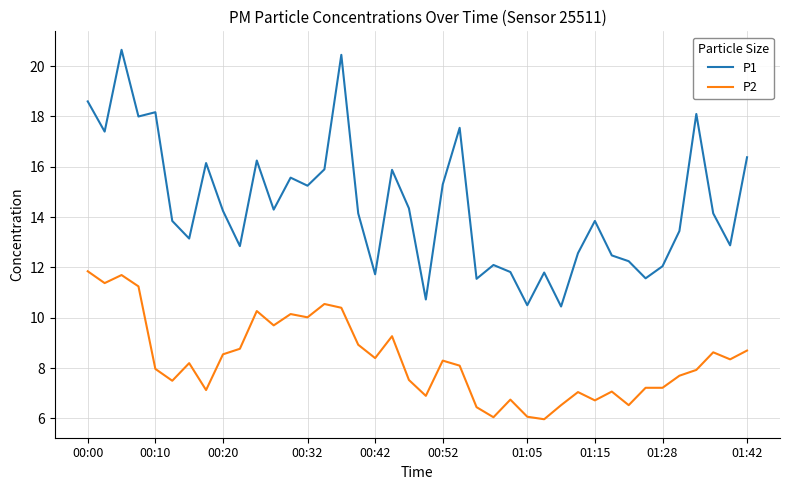

Which series has the largest range (max minus min)?

P1